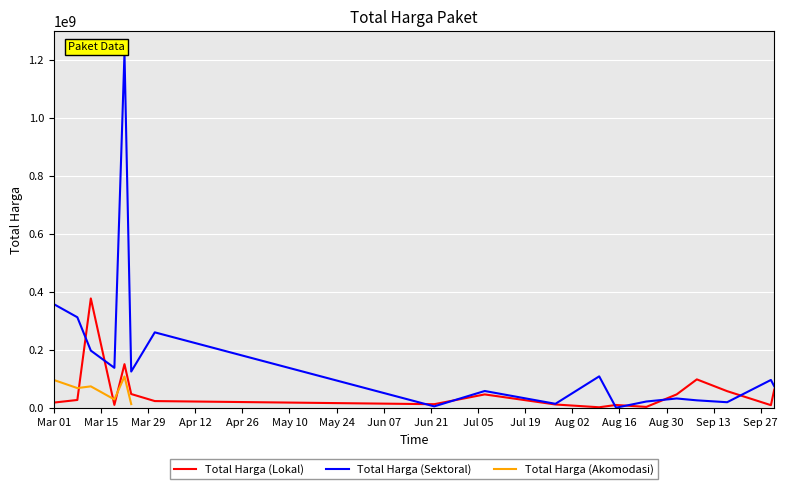

List the labels in order of Total Harga (Lokal) value, smallest first.

2022-08-10, 2022-08-24, 2022-09-30, 2022-08-15, 2022-03-19, 2022-07-28, 2022-06-22, 2022-03-01, 2022-03-31, 2022-03-08, 2022-07-07, 2022-09-02, 2022-03-24, 2022-09-17, 2022-10-01, 2022-09-08, 2022-03-22, 2022-03-12